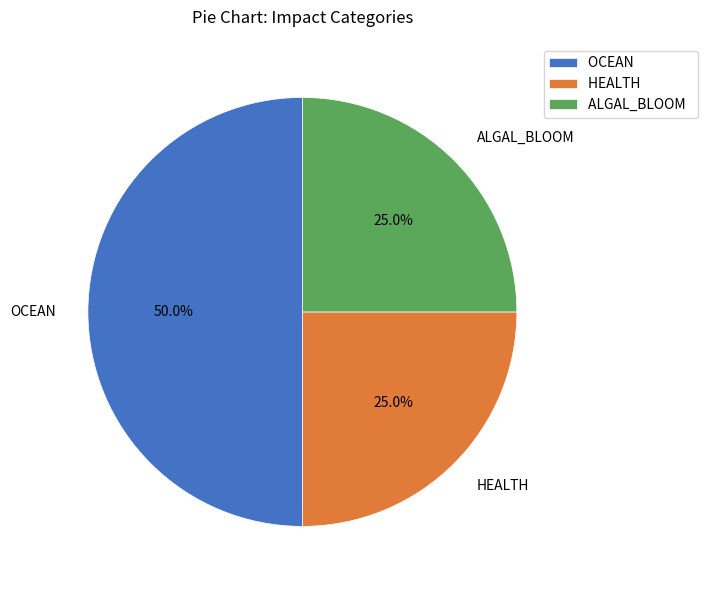

What is the total percentage of OCEAN and ALGAL_BLOOM?

75.0%